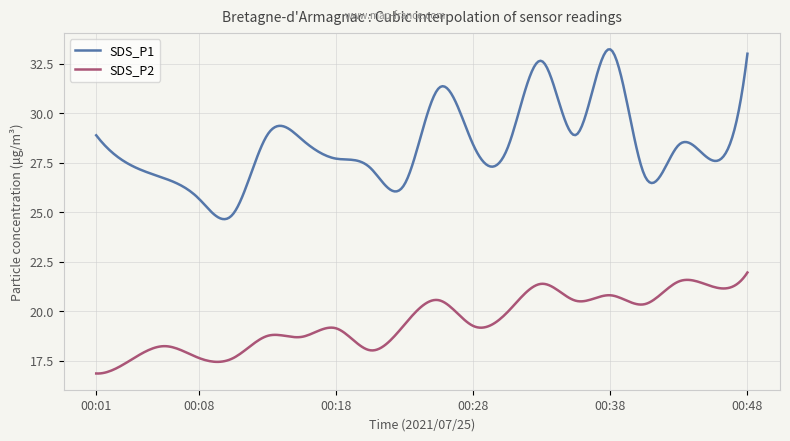

What is the minimum value for SDS_P2?

16.8